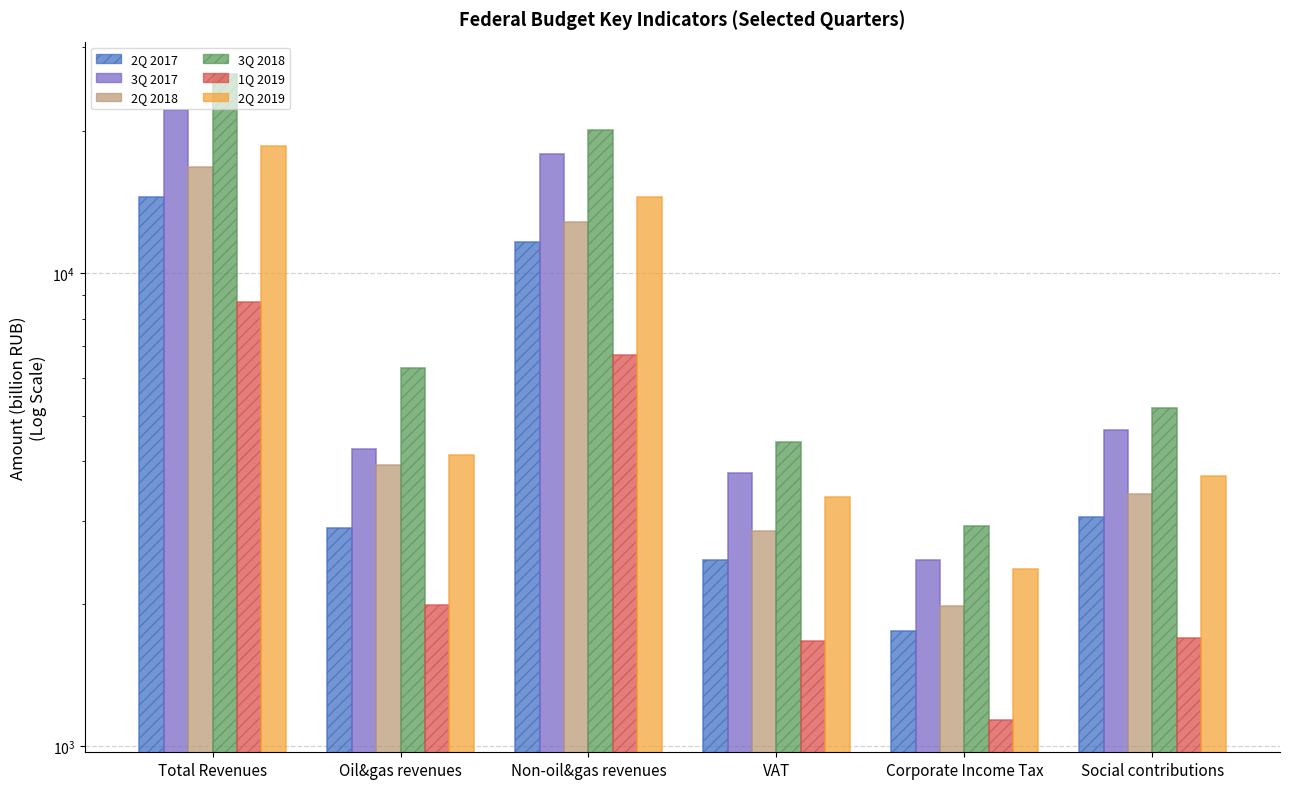

What is the spread (max minus min) of values at VAT?

2728.1